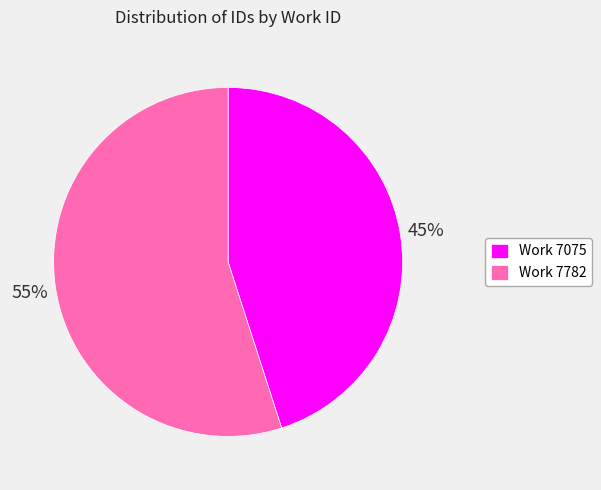

How many slices are in this pie chart?

2